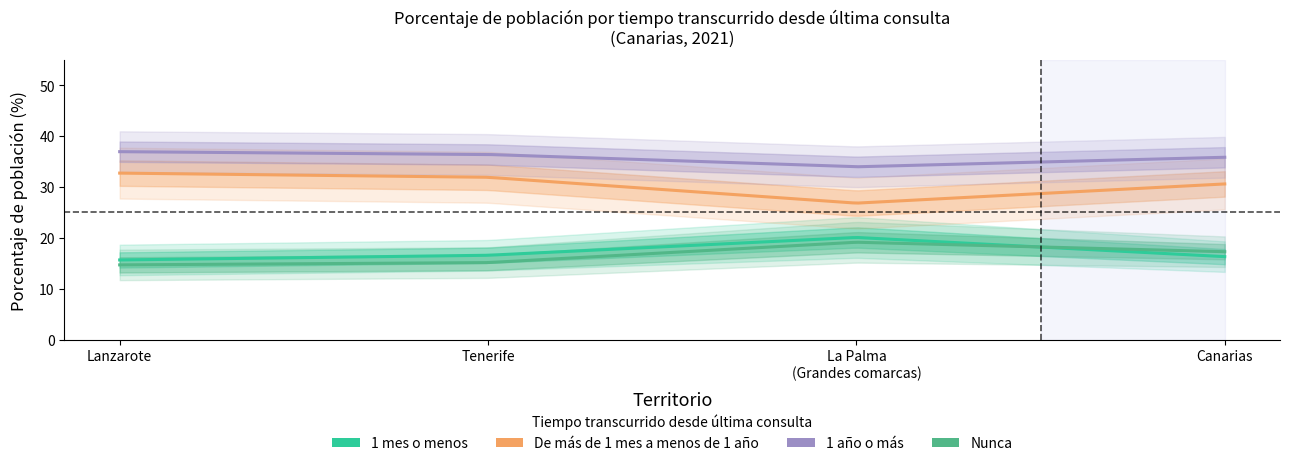

What is the difference between the highest and lowest values at Canarias?

19.5